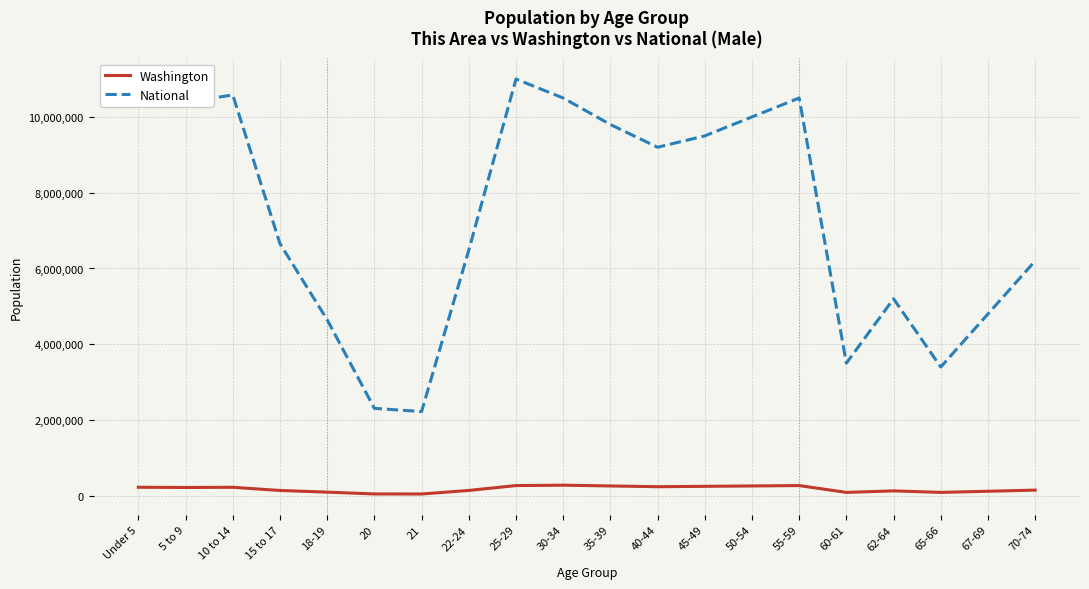

What is the total value across all series at 65-66?

3490000